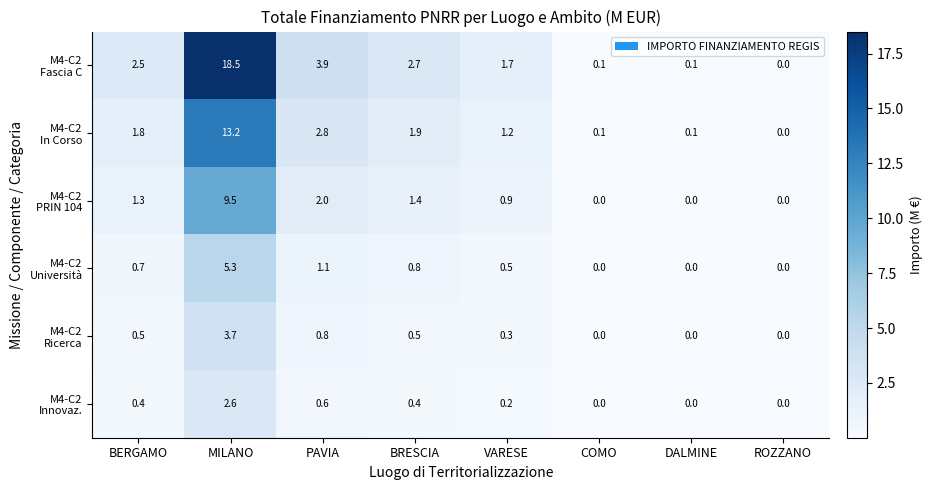

What is the total value across all series at BRESCIA?

7.7